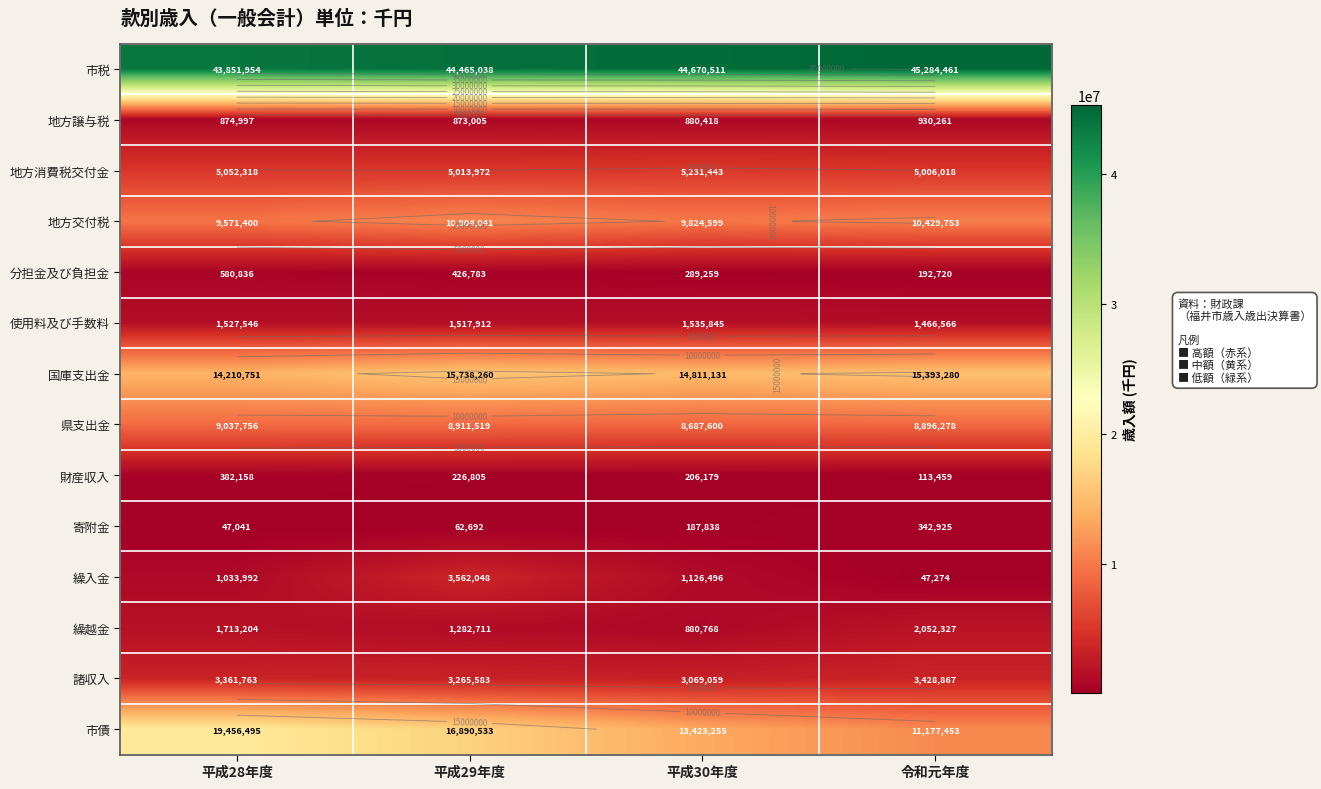

At which category is the sum across all series the highest?

平成29年度